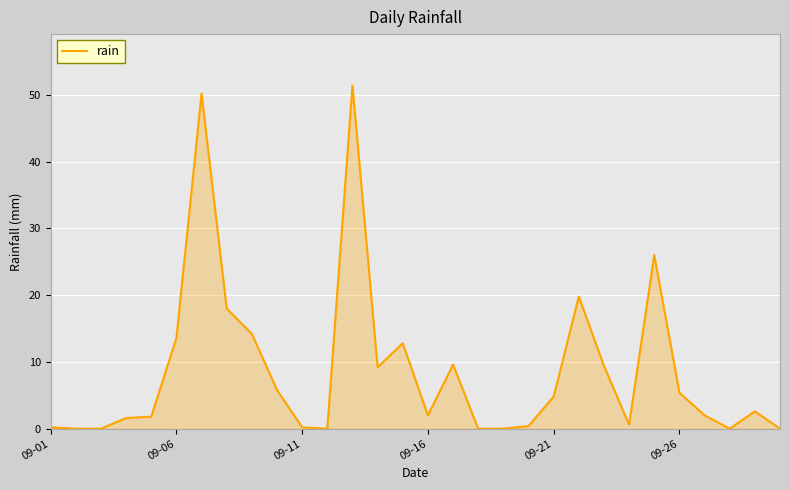

What is the greatest value displayed?

51.4